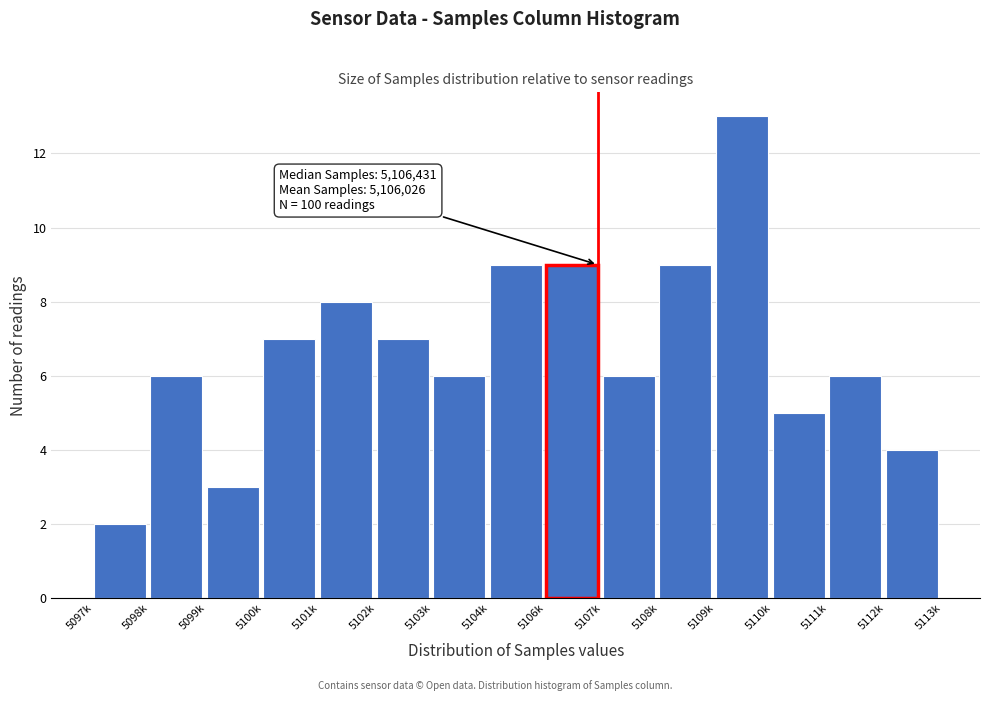

Reading right to left, transcribe all the data shown in this chart.

5112k=4	5111k=6	5110k=5	5109k=13	5108k=9	5107k=6	5106k=9	5104k=9	5103k=6	5102k=7	5101k=8	5100k=7	5099k=3	5098k=6	5097k=2